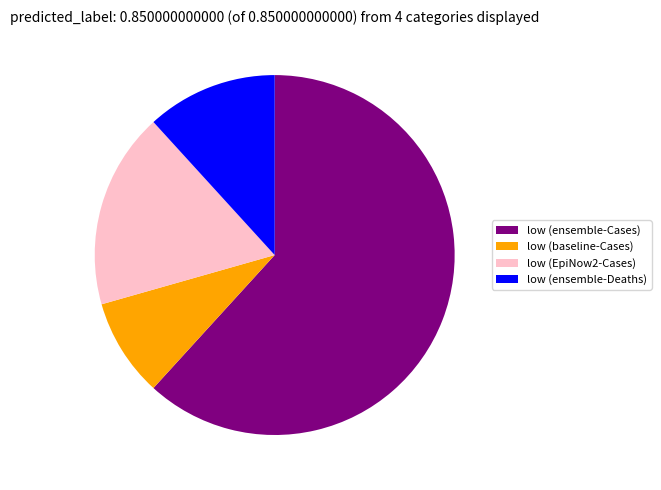

What is the smallest slice in the pie chart?

low (baseline-Cases)